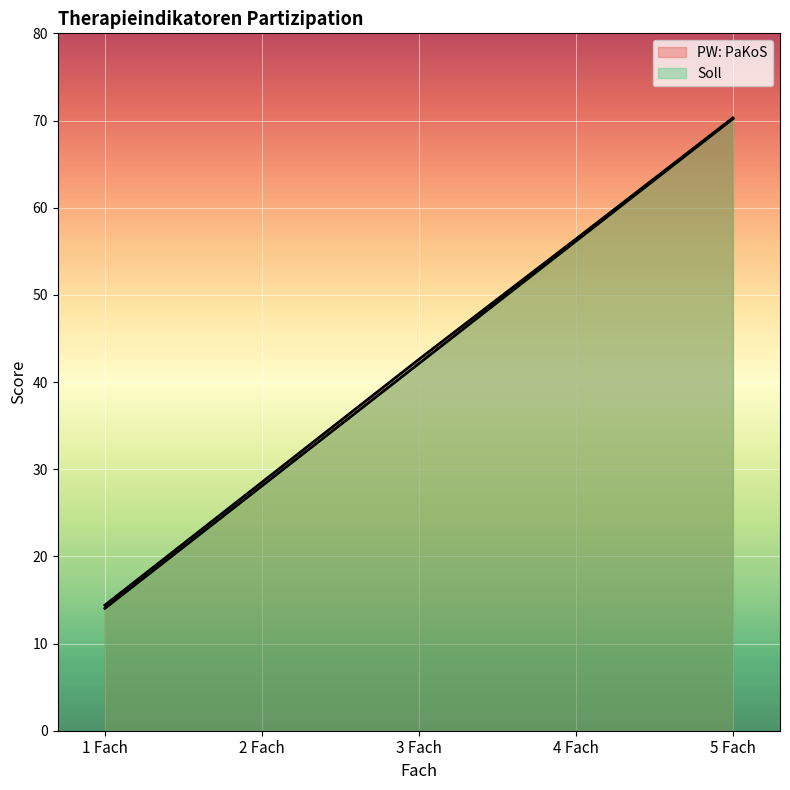

What is the total value across all series at 2 Fach?

56.6